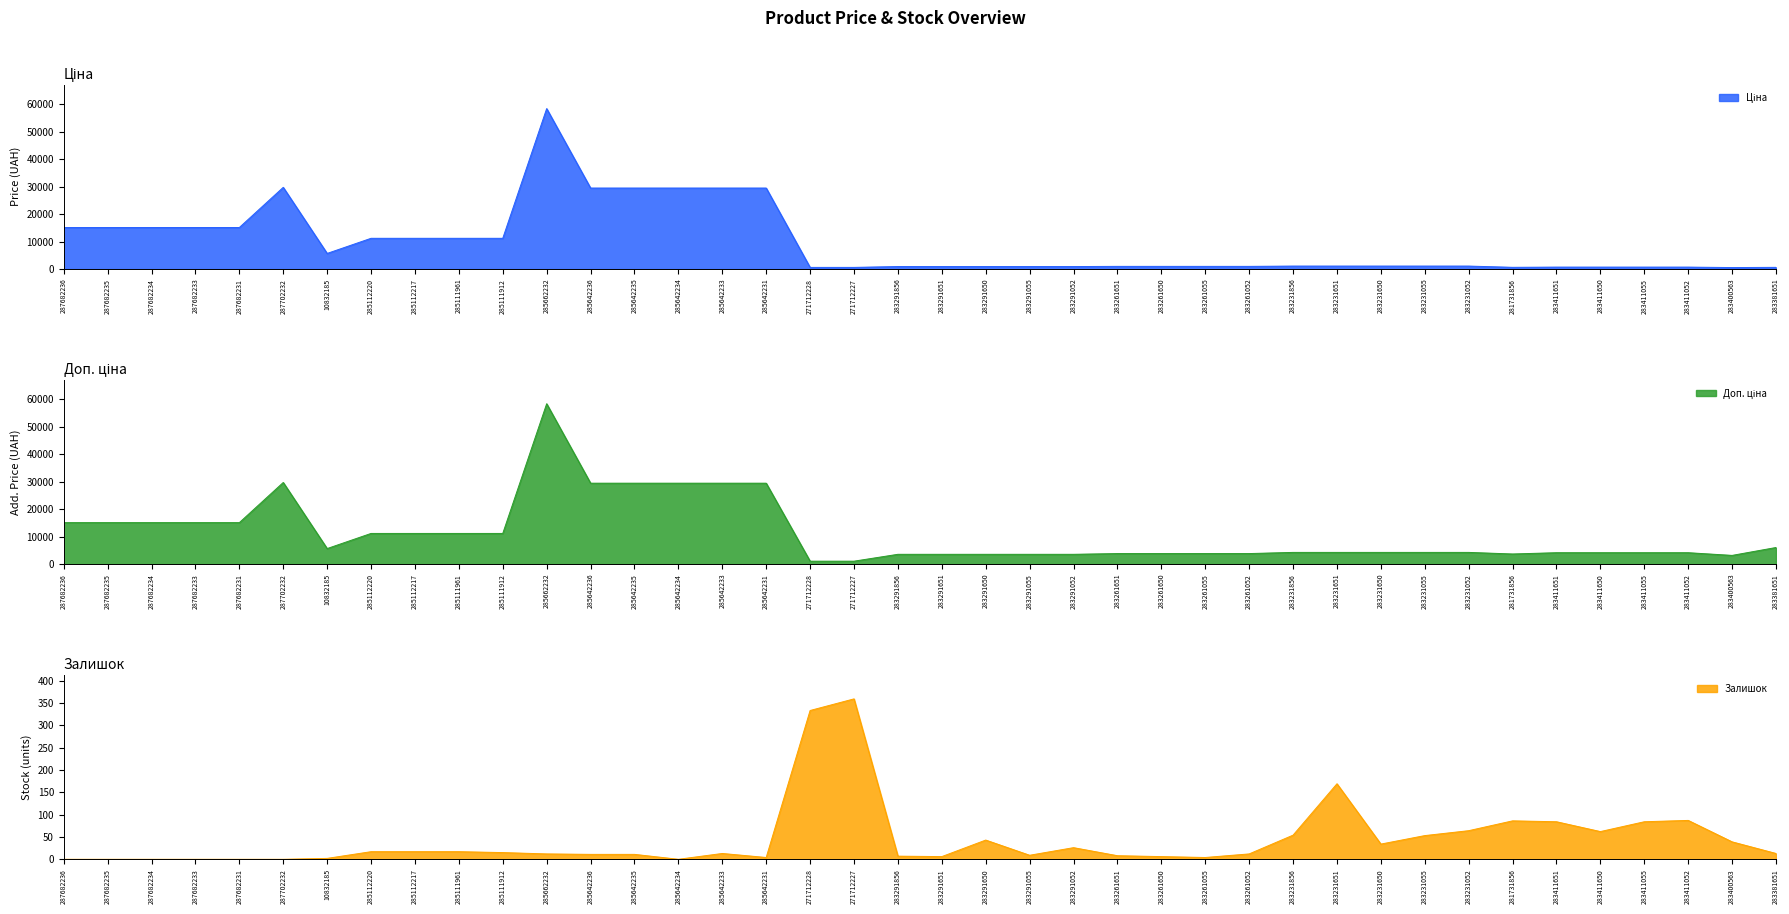

How many lines are shown in the chart?

3